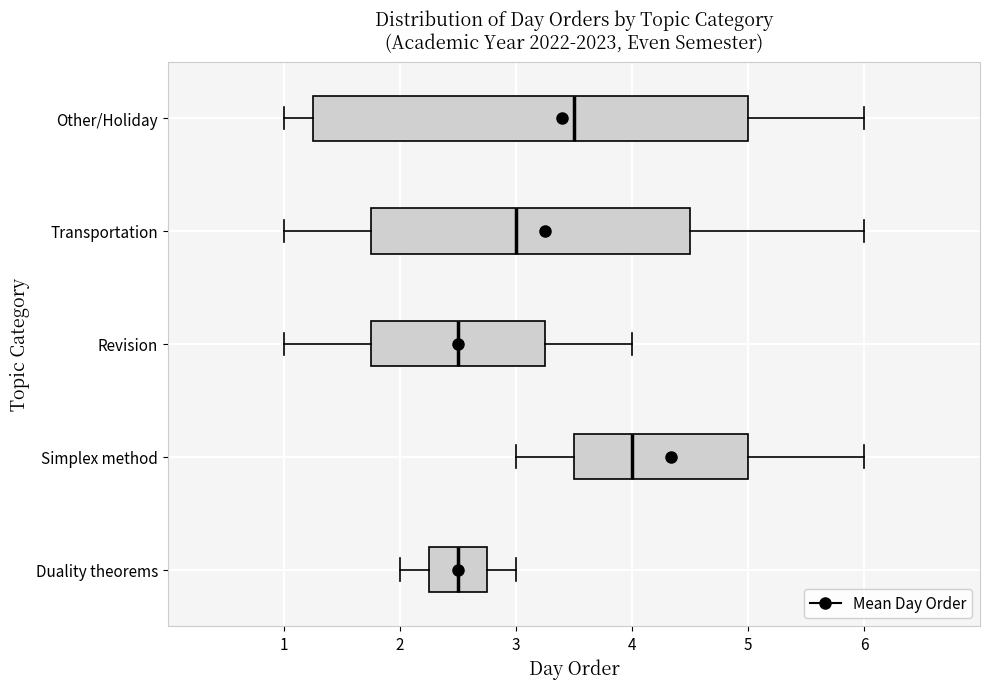

Reading bottom to top, transcribe this box plot: for each box, give where its median line is, the range the box spans, and where its two whiskers end, as read against the x-axis. The values are not printed on the chart, so give them approximately, as read against the axis.

Duality theorems: median 2.5, box 2.3 to 2.8, whiskers 2.0 to 3.0
Simplex method: median 4.0, box 3.5 to 5.0, whiskers 3.0 to 6.0
Revision: median 2.5, box 1.8 to 3.3, whiskers 1.0 to 4.0
Transportation: median 3.0, box 1.8 to 4.5, whiskers 1.0 to 6.0
Other/Holiday: median 3.5, box 1.3 to 5.0, whiskers 1.0 to 6.0